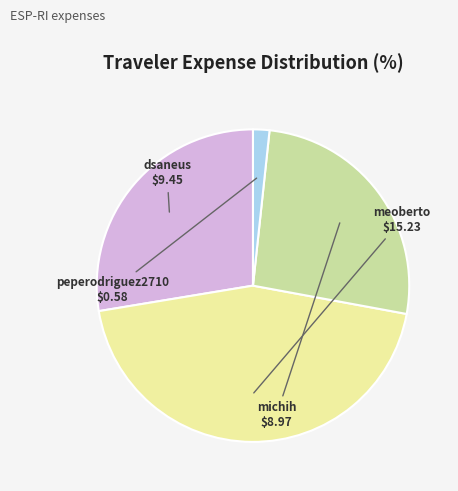

Which has a higher value, michih or meoberto?

meoberto